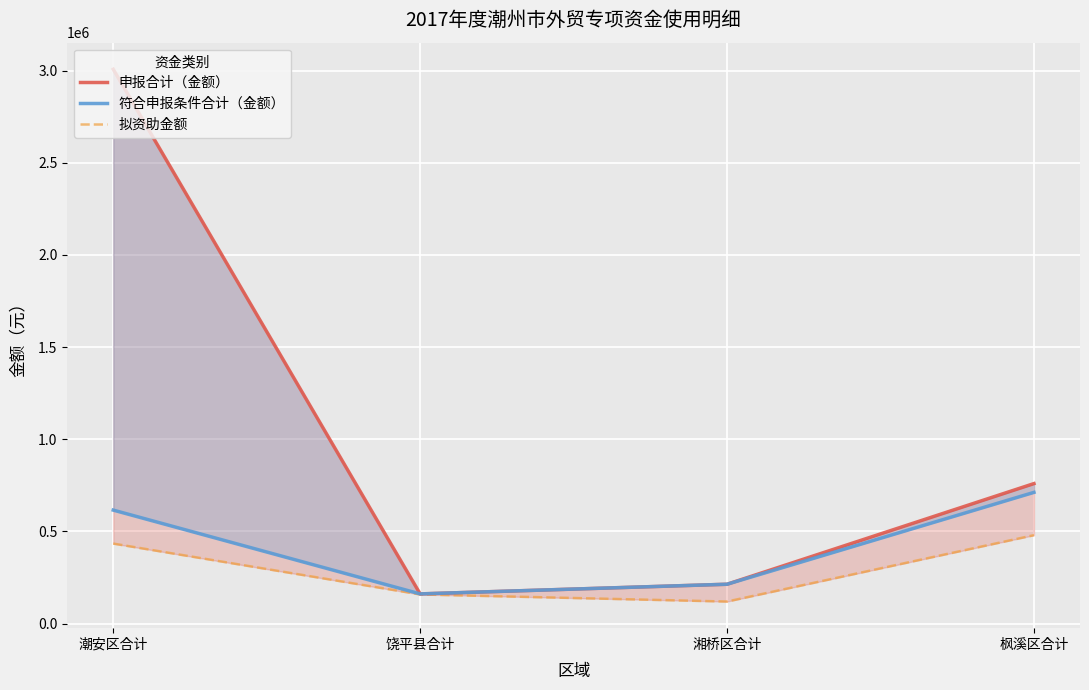

How many 拟资助金额 values are between 158500 and 480000?

3